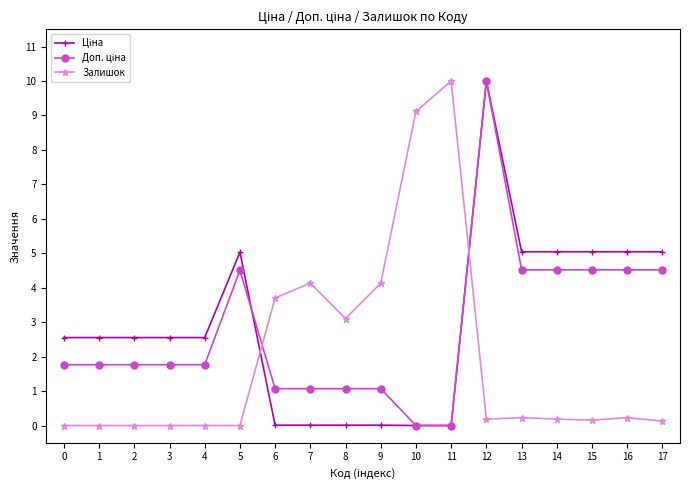

What is the maximum value for Залишок?

10.0